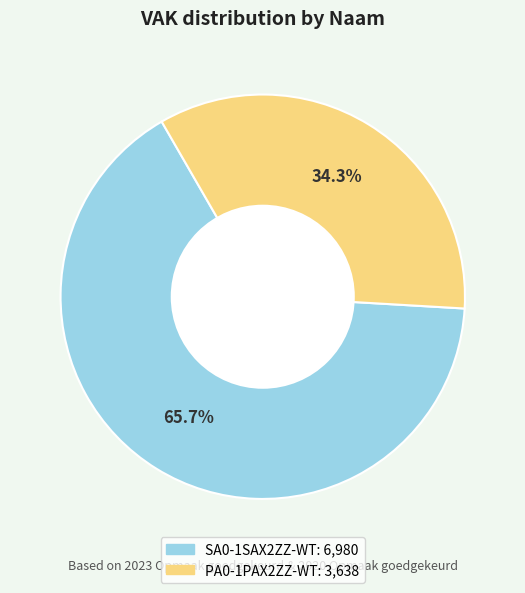

What percentage is NOT represented by SA0-1SAX2ZZ-WT?

34.3%